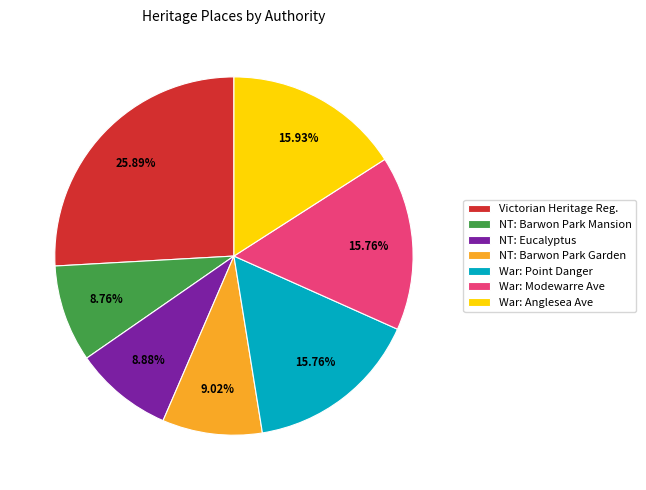

Count the number of slices in the pie.

7